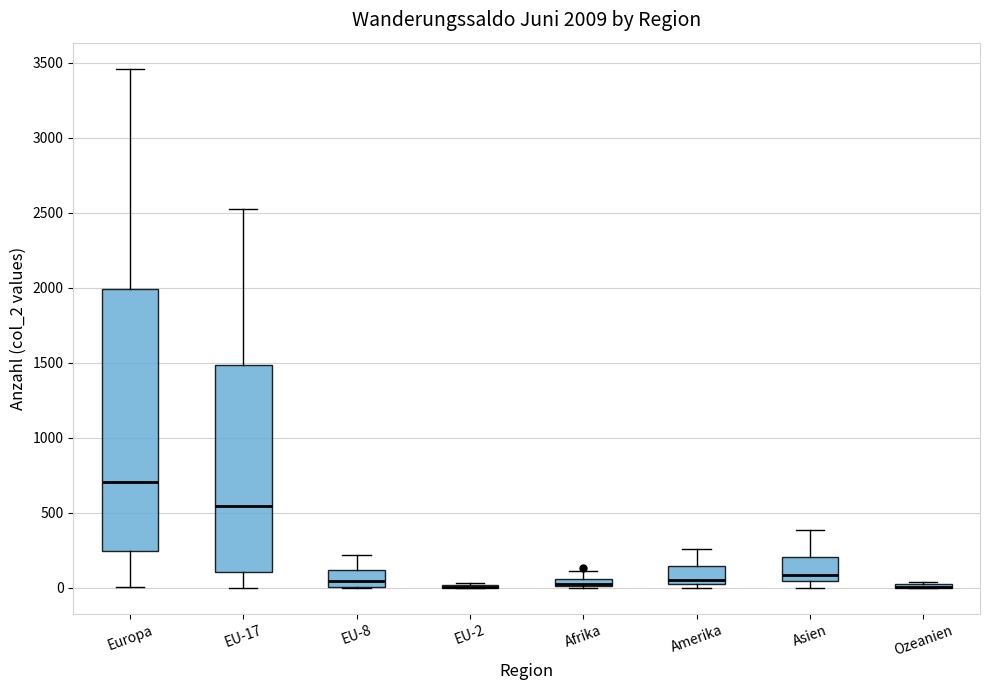

Comparing the boxes themselves (not the whiskers), which one is the tallest?

Europa